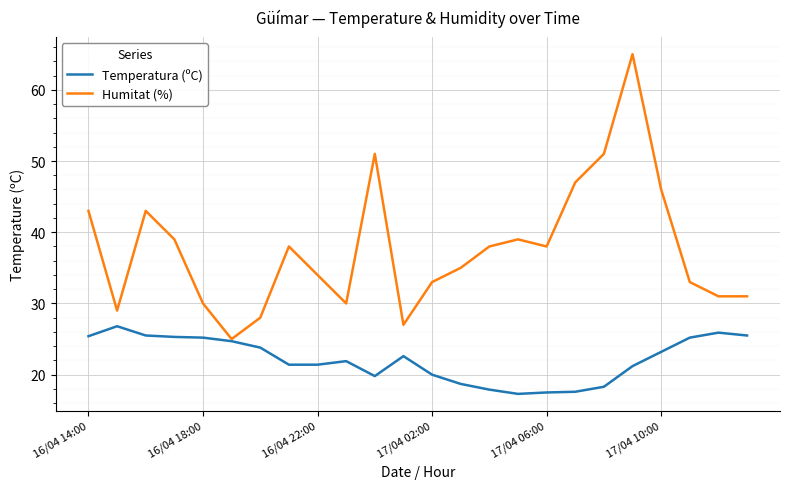

Which series has the widest spread of values?

Humitat (%)